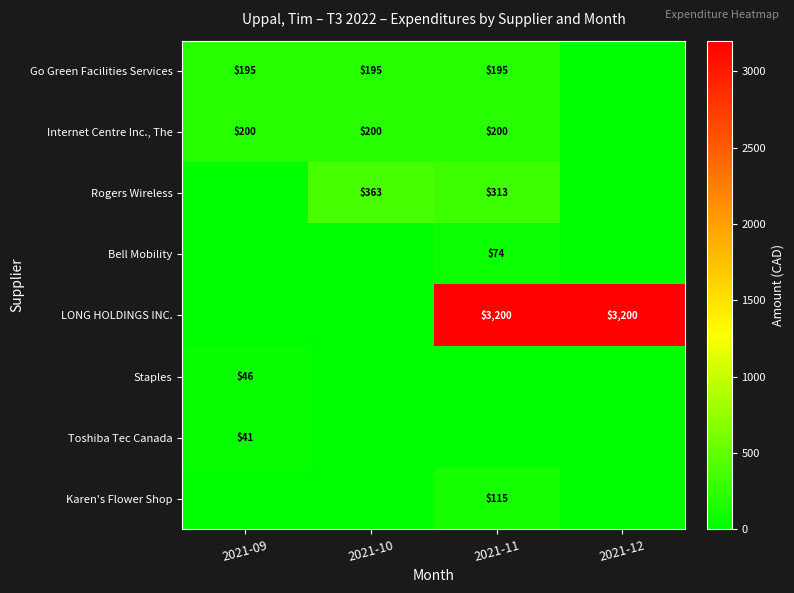

What is the total value across all series at 2021-09?

481.6